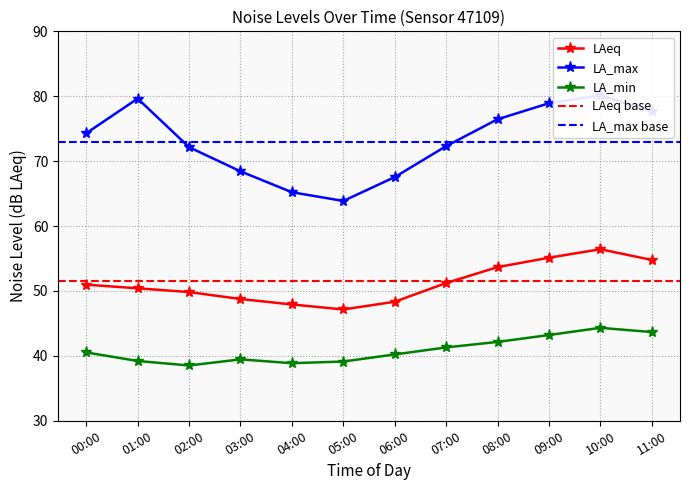

Reading left to right, transcribe all the data shown in this chart.

noise_LAeq: 00:00=51.0	01:00=50.4	02:00=49.8	03:00=48.8	04:00=47.9	05:00=47.1	06:00=48.3	07:00=51.2	08:00=53.7	09:00=55.1	10:00=56.4	11:00=54.8
noise_LA_max: 00:00=74.3	01:00=79.6	02:00=72.2	03:00=68.4	04:00=65.2	05:00=63.9	06:00=67.5	07:00=72.3	08:00=76.5	09:00=78.9	10:00=80.1	11:00=77.7
noise_LA_min: 00:00=40.5	01:00=39.2	02:00=38.5	03:00=39.5	04:00=38.9	05:00=39.1	06:00=40.2	07:00=41.3	08:00=42.1	09:00=43.2	10:00=44.3	11:00=43.7